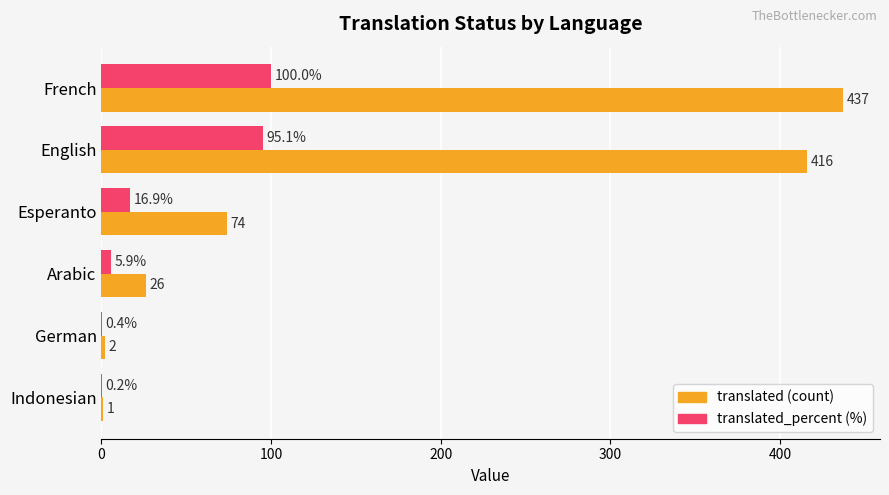

What is the maximum value shown in the chart?

437.0